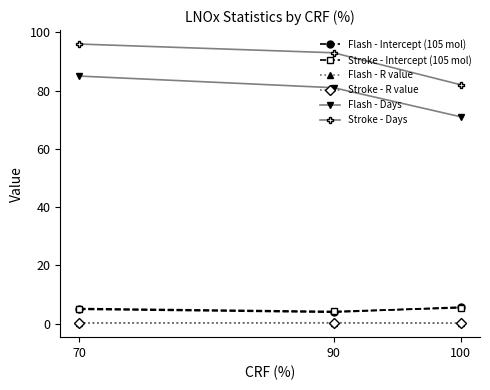

What is the smallest value displayed?

0.1